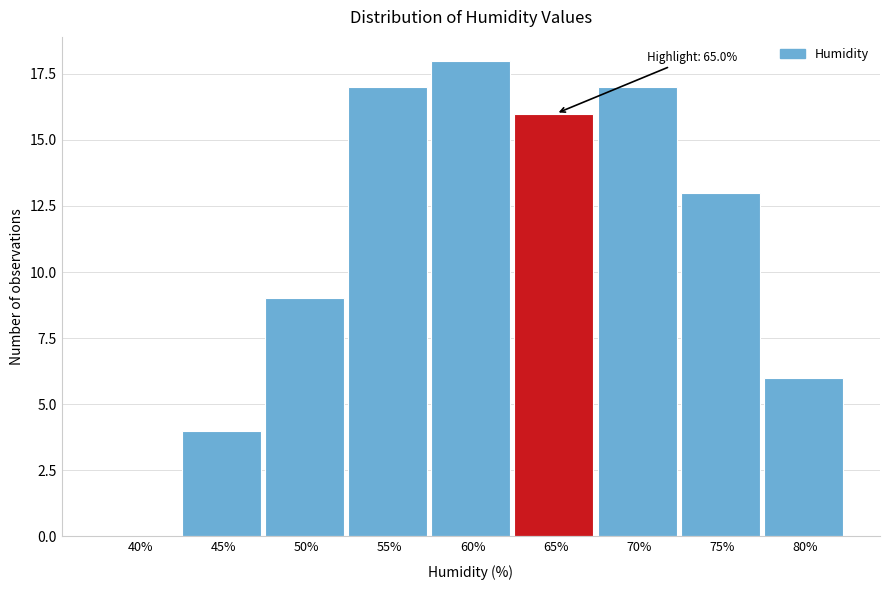

Reading left to right, transcribe all the data shown in this chart.

40%=0	45%=4	50%=9	55%=17	60%=18	65%=16	70%=17	75%=13	80%=6